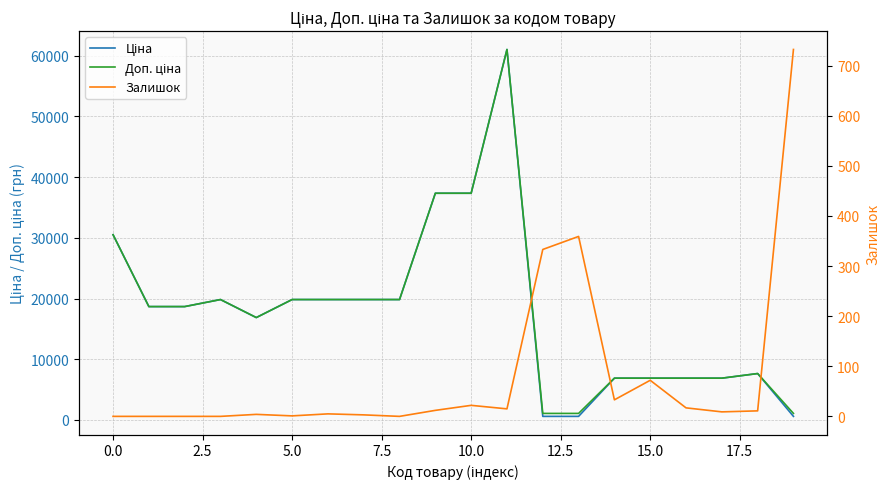

What is the maximum value for Доп. ціна?

61024.7